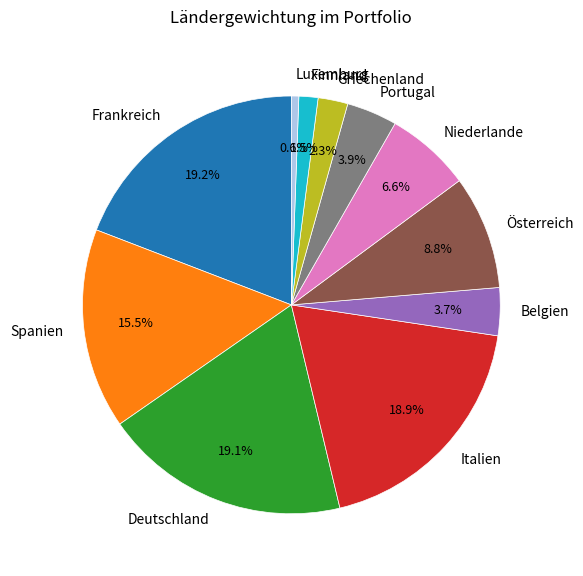

What is the total percentage of Österreich and Italien?

27.7%